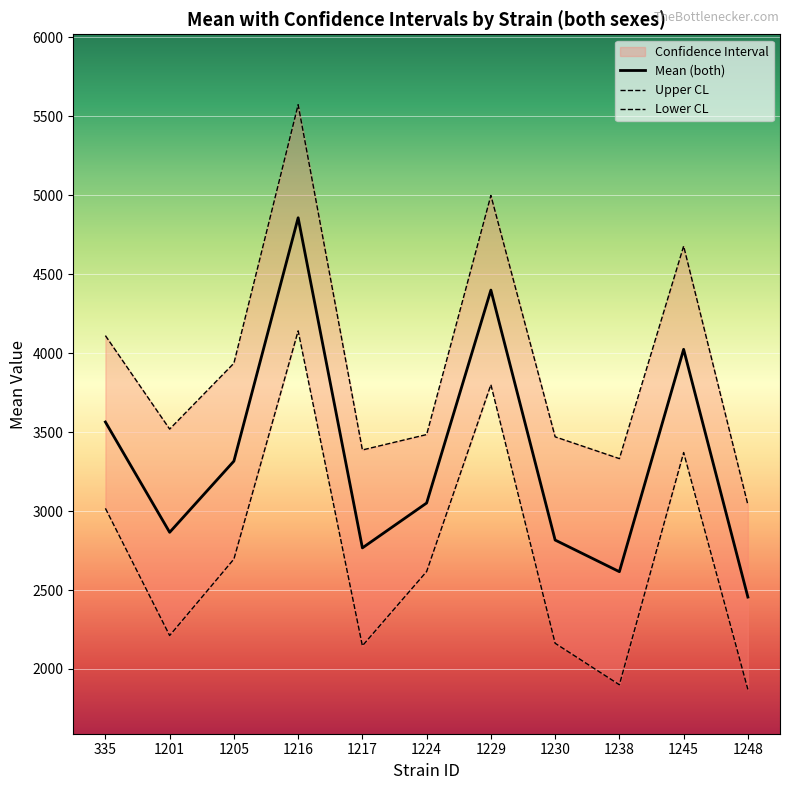

What is the highest value of the Mean (both) series?

4856.9